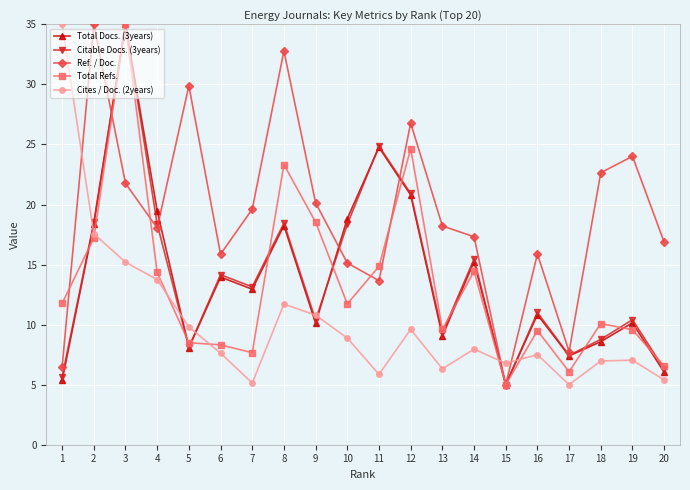

Which series has the largest total across all categories?

Ref. / Doc.